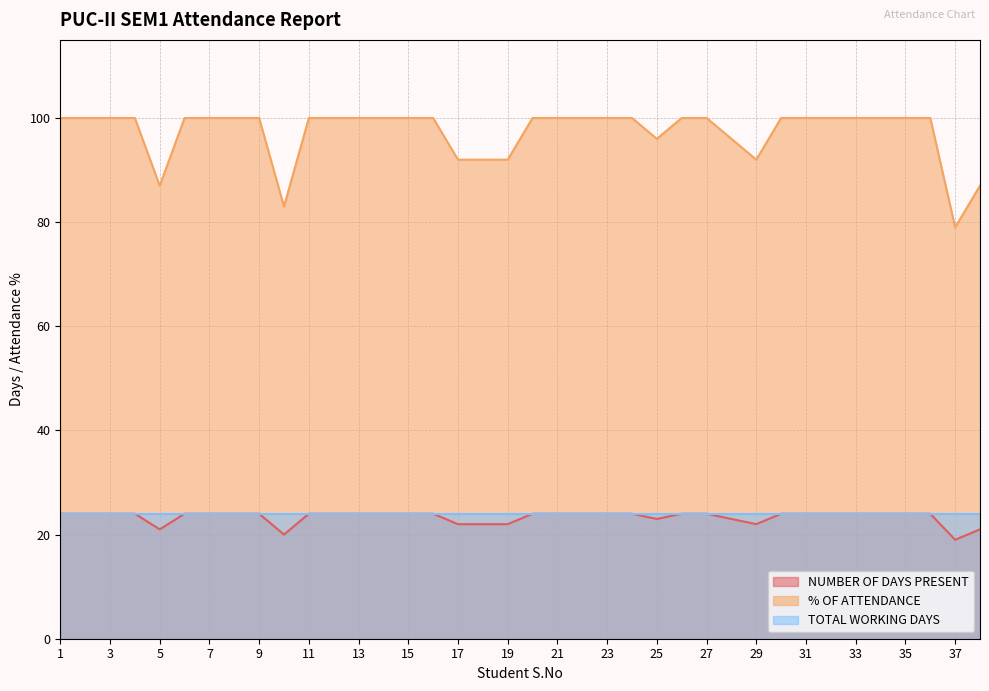

Reading right to left, extract all data points from this chart.

NUMBER OF DAYS PRESENT: 21	19	24	24	24	24	24	24	24	22	23	24	24	23	24	24	24	24	24	22	22	22	24	24	24	24	24	24	20	24	24	24	24	21	24	24	24	24
% OF ATTENDANCE: 87	79	100	100	100	100	100	100	100	92	96	100	100	96	100	100	100	100	100	92	92	92	100	100	100	100	100	100	83	100	100	100	100	87	100	100	100	100